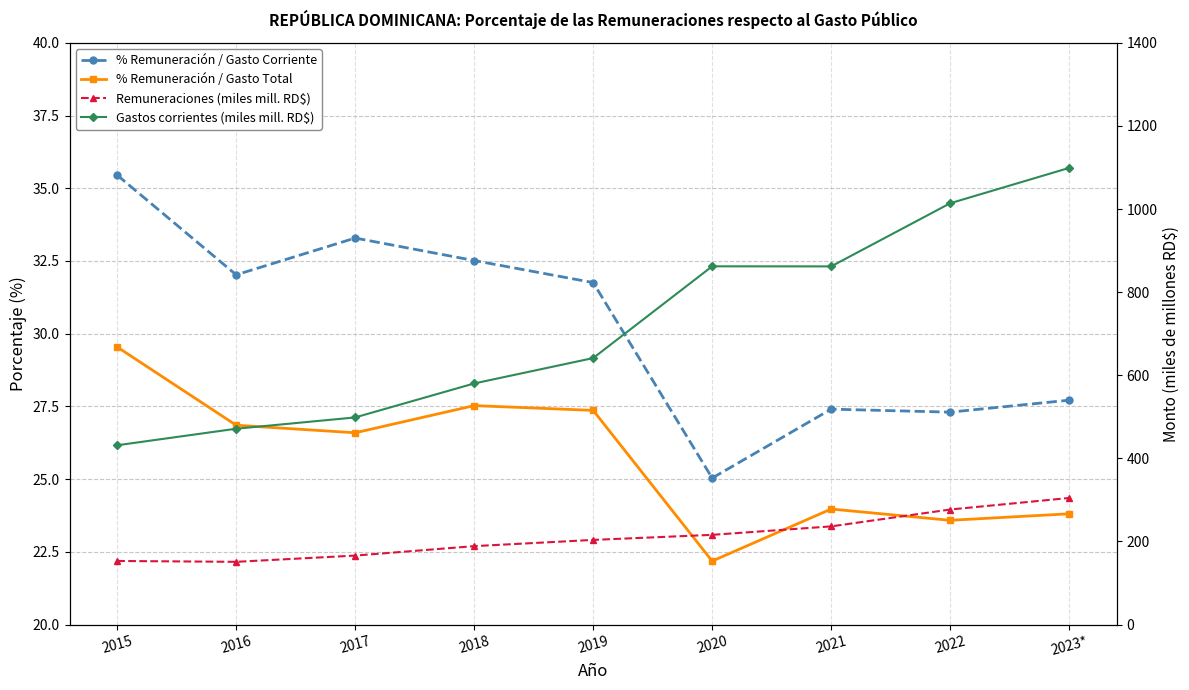

Does the chart display data point markers on the line(s)?

Yes